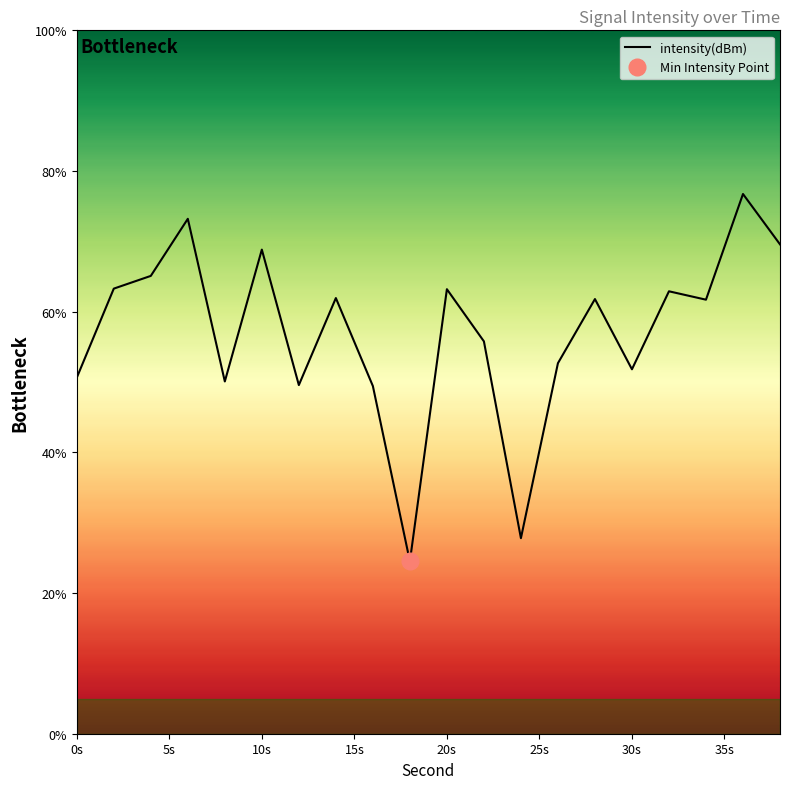

Reading right to left, what are all the values shown in this chart?

69.6	76.7	61.7	62.9	51.8	61.8	52.7	27.8	55.8	63.2	24.5	49.4	61.9	49.6	68.8	50.1	73.2	65.1	63.3	50.6